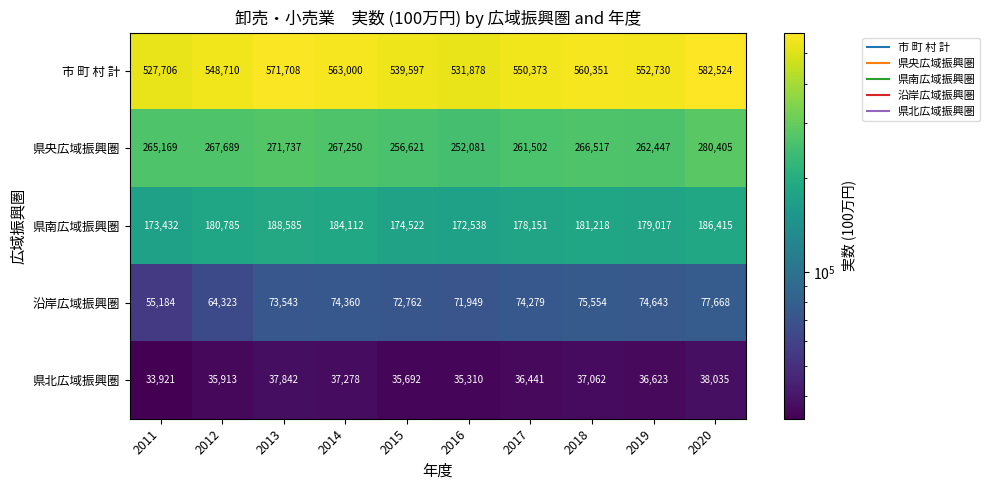

Rank the series at 2019 from highest to lowest value.

市 町 村 計, 県央広域振興圏, 県南広域振興圏, 沿岸広域振興圏, 県北広域振興圏